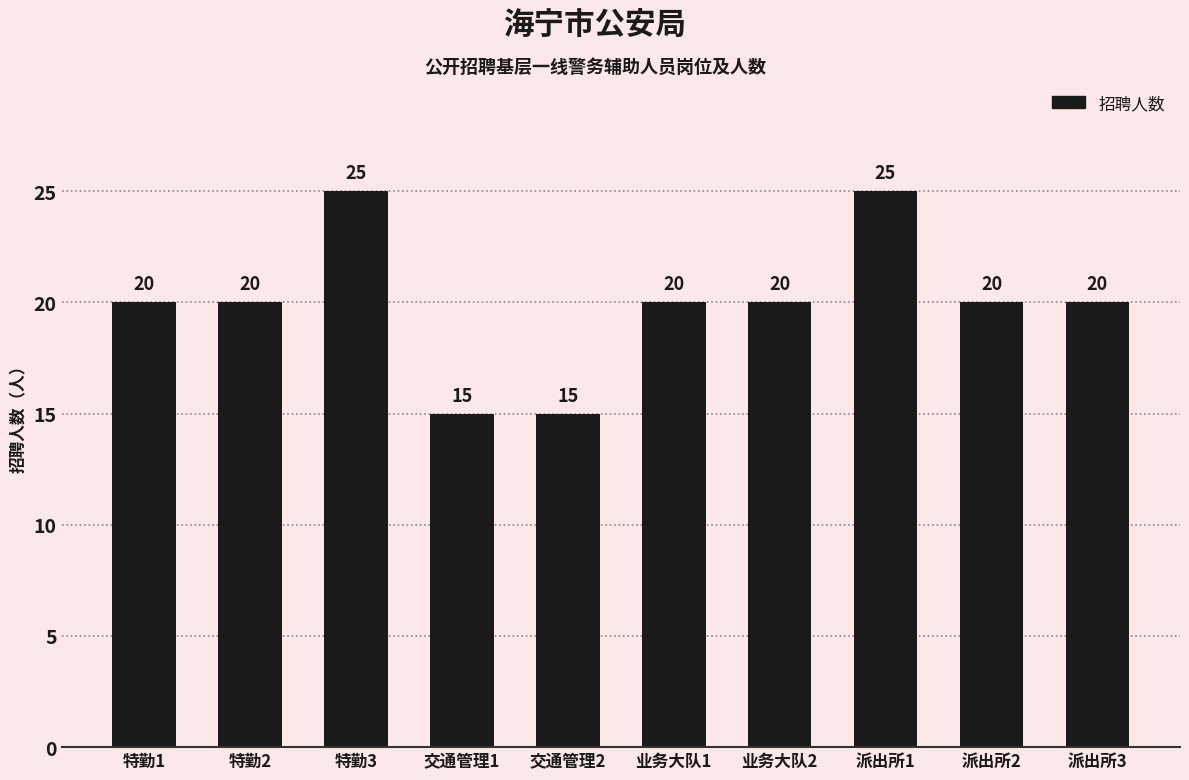

What is the label of the 7th bar from the right?

交通管理1